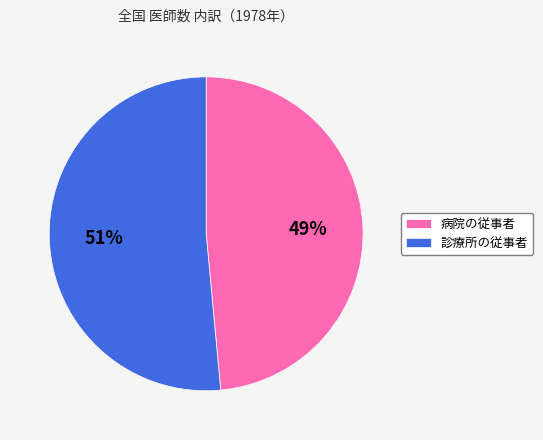

Between 診療所の従事者 and 病院の従事者, which is larger?

診療所の従事者